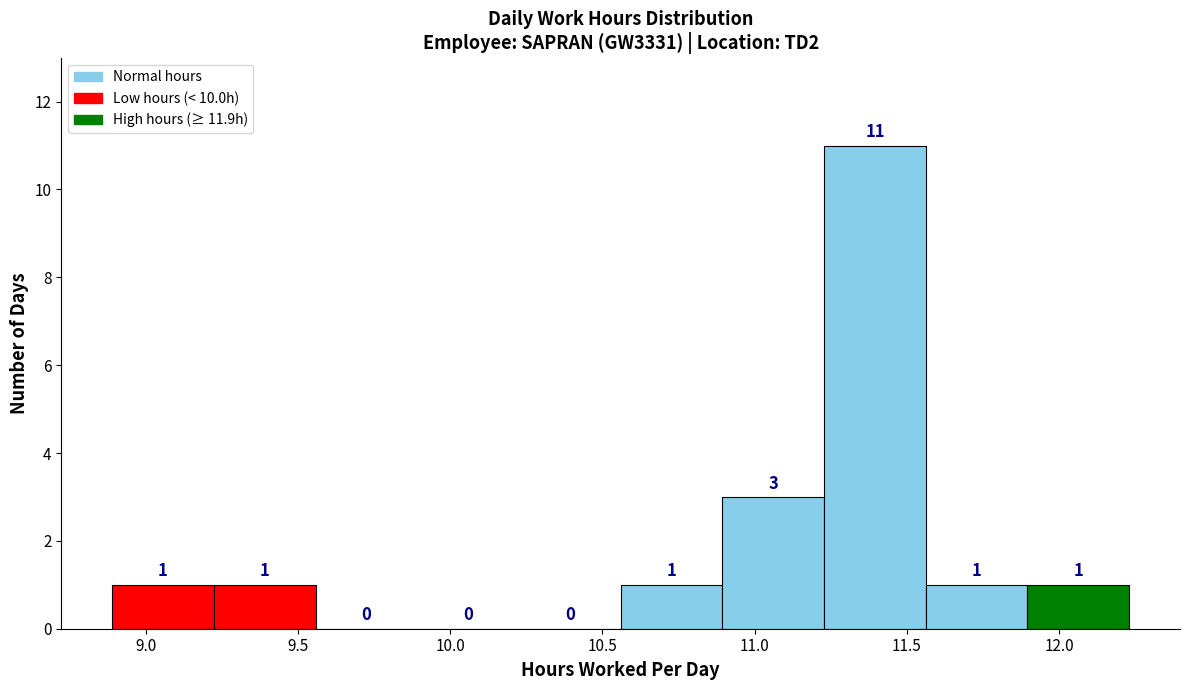

Over which range of the x-axis is the bar tallest?

11.25 to 11.55